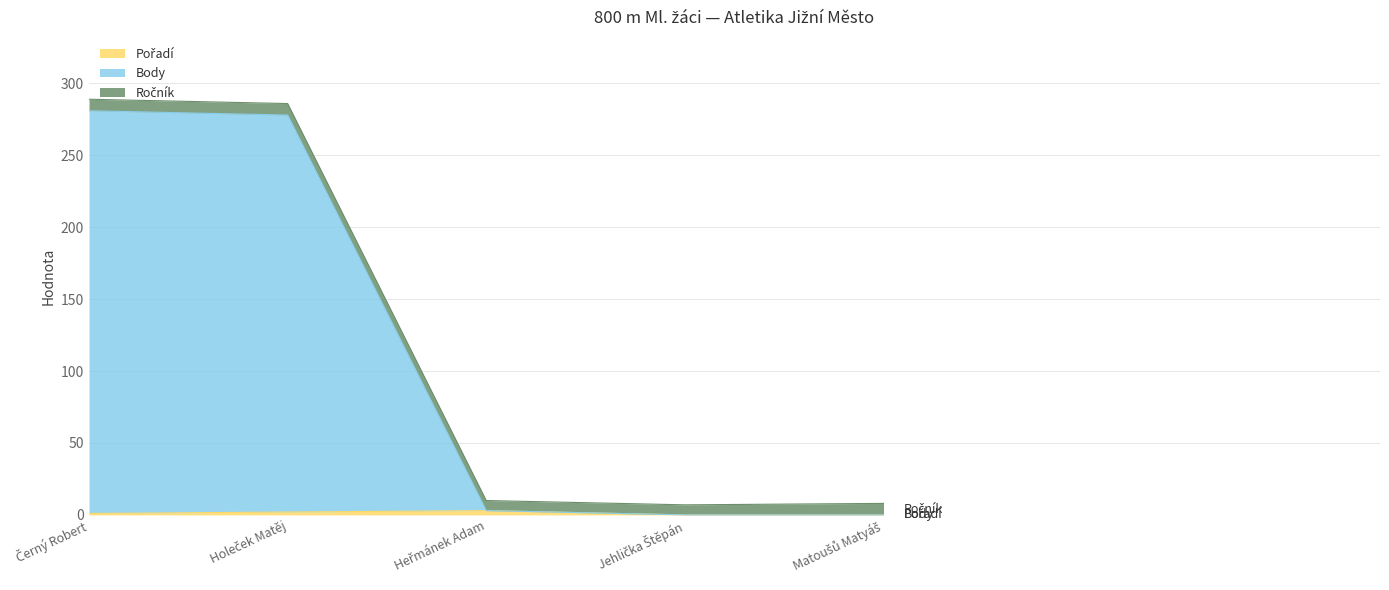

True or false: Body and Pořadí intersect in this chart.

False